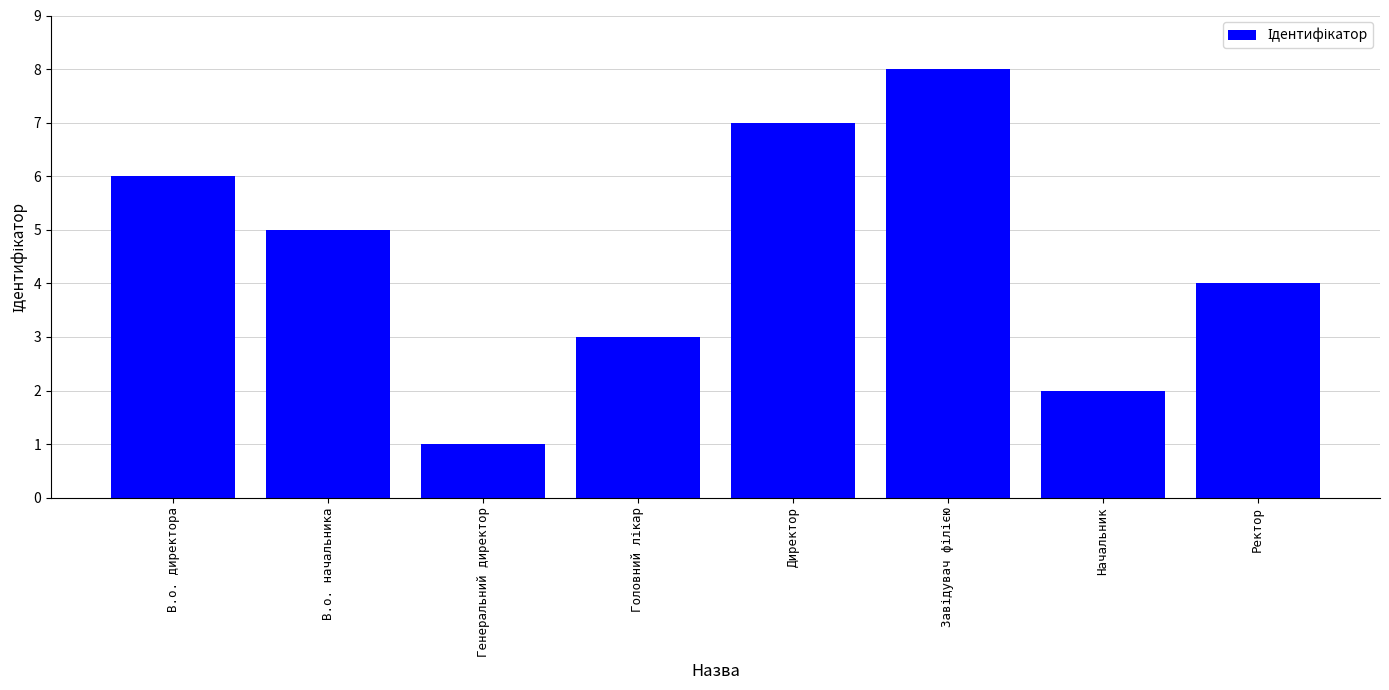

How many values are between 3 and 7?

5